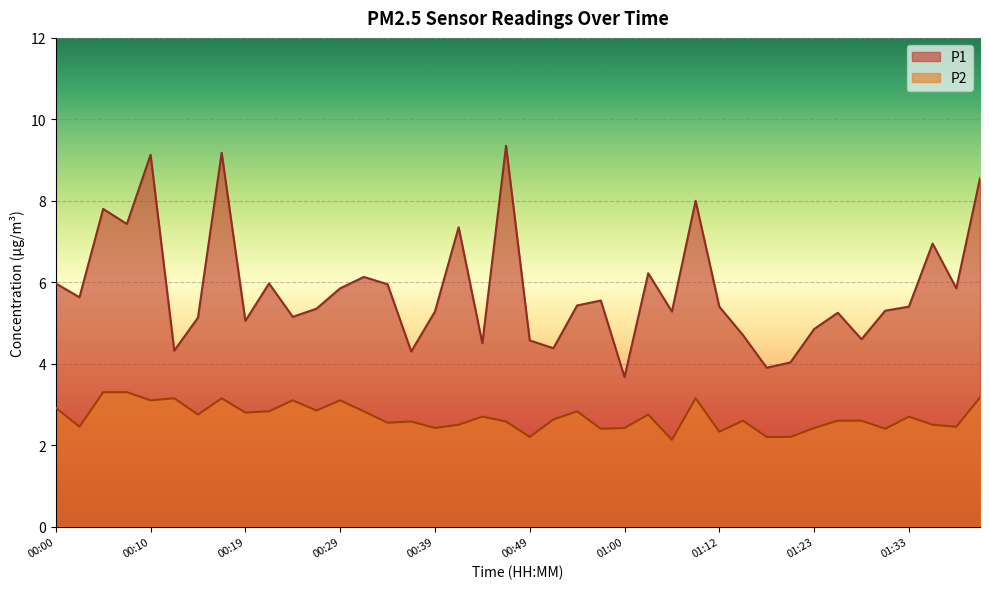

Where is P2 nearest to the value 2?

01:05